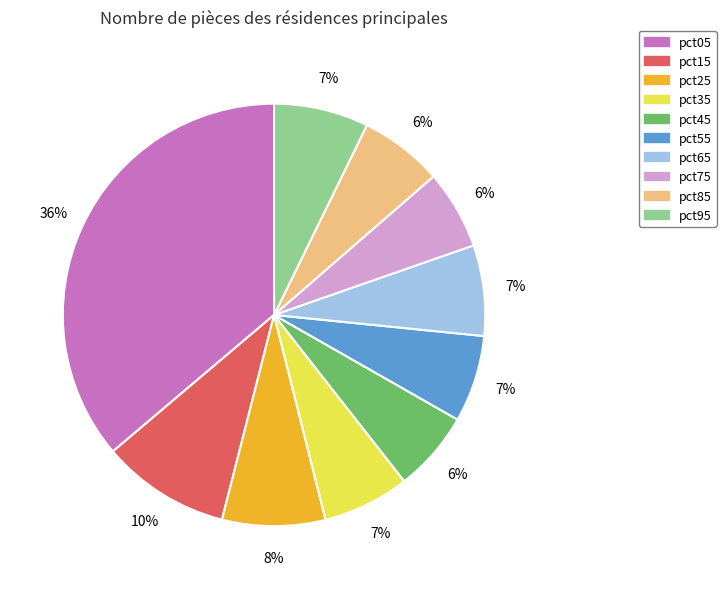

How many segments does this pie chart have?

10